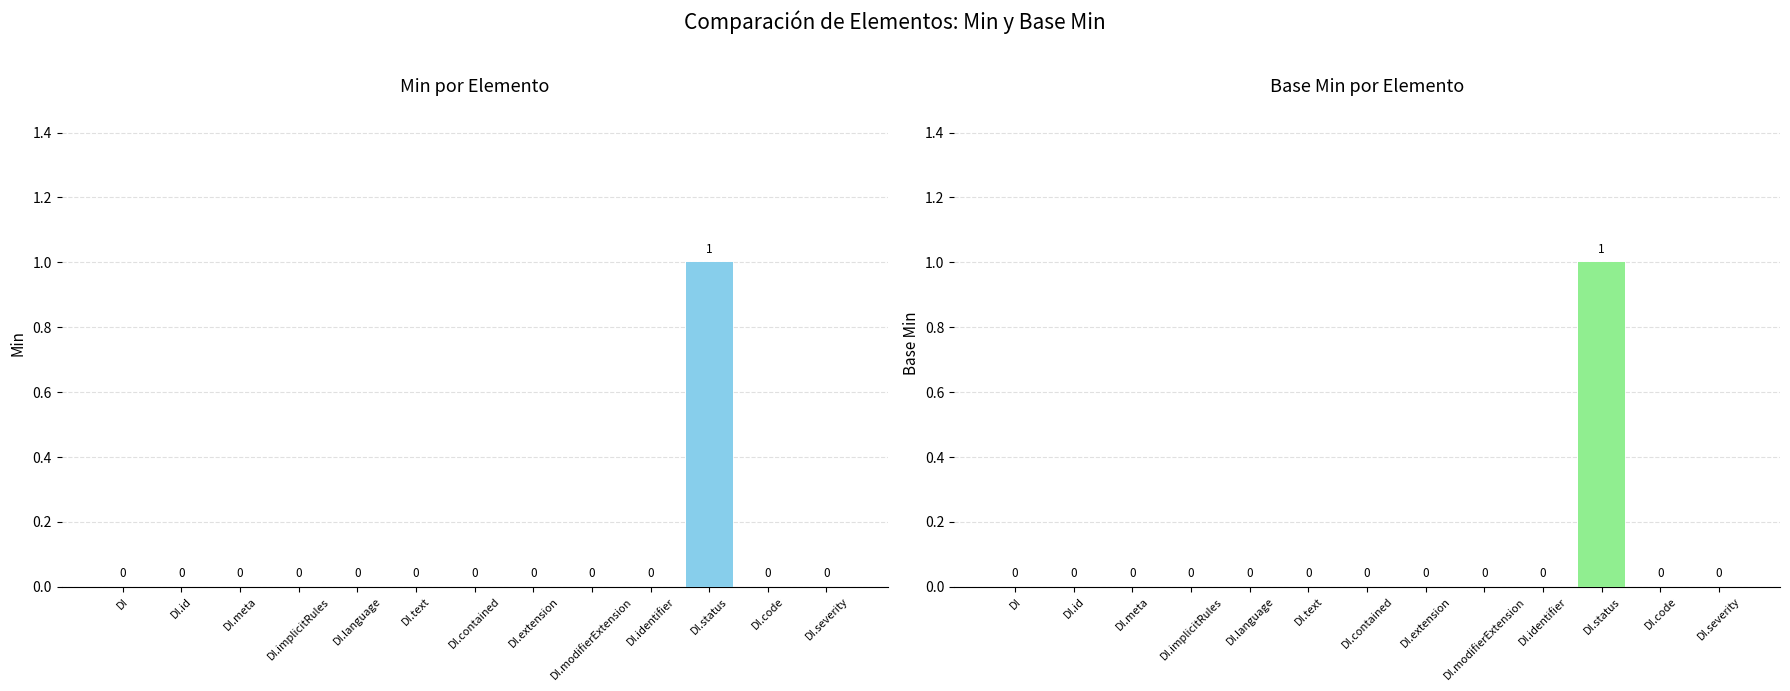

Which category has the highest value in the Min series?

DI.status